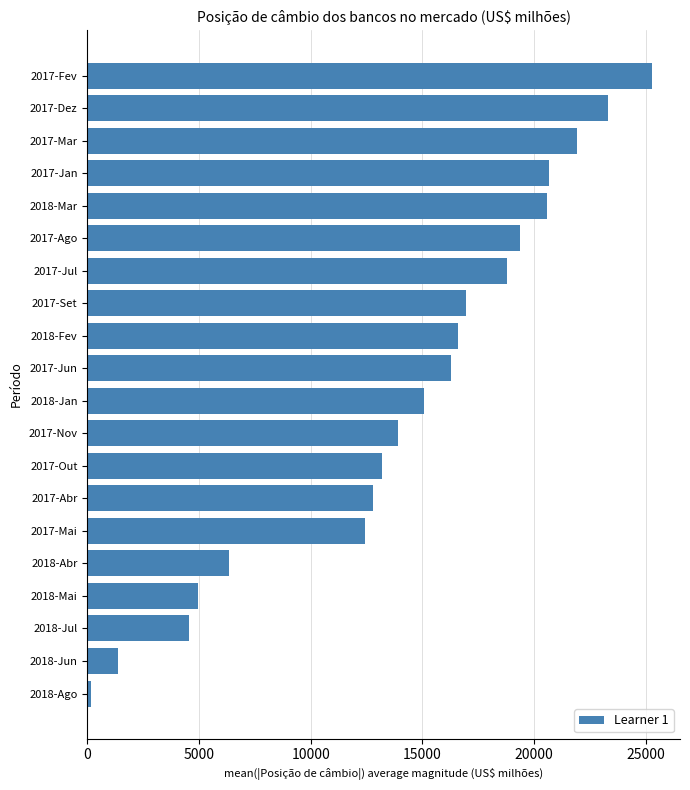

What is the difference between the maximum and minimum values?

25112.5